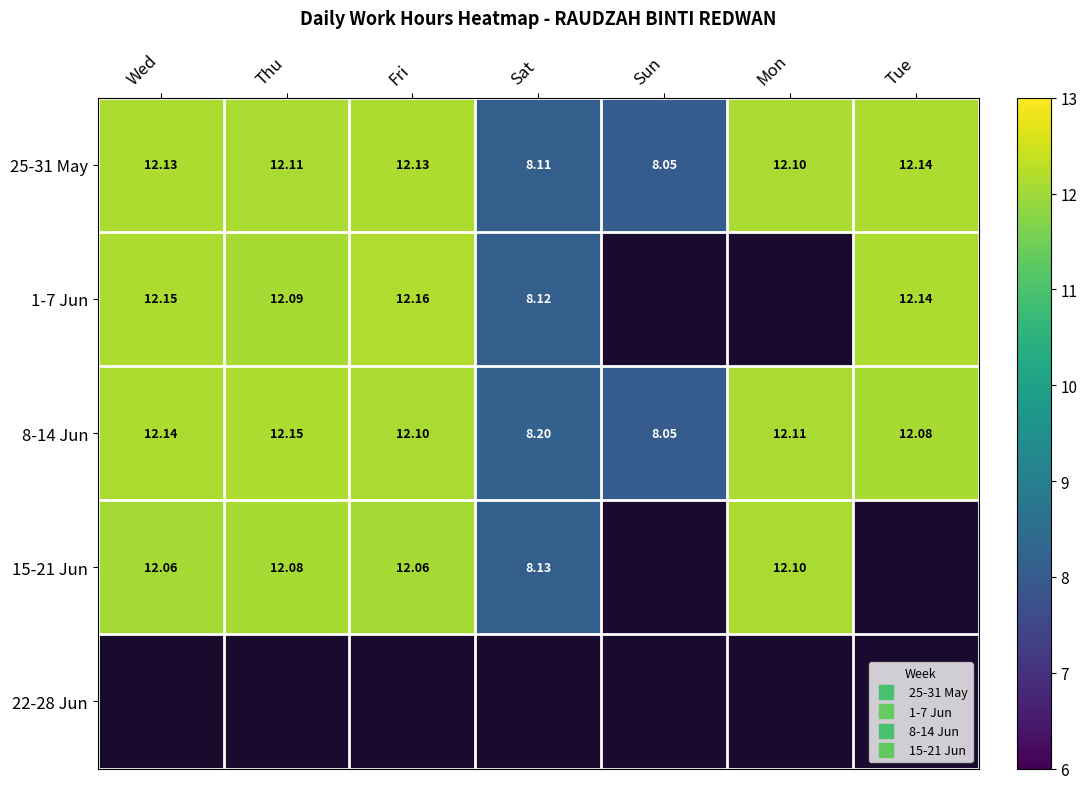

The value of 1-7 Jun at Wed is 12.2. True or false?

True